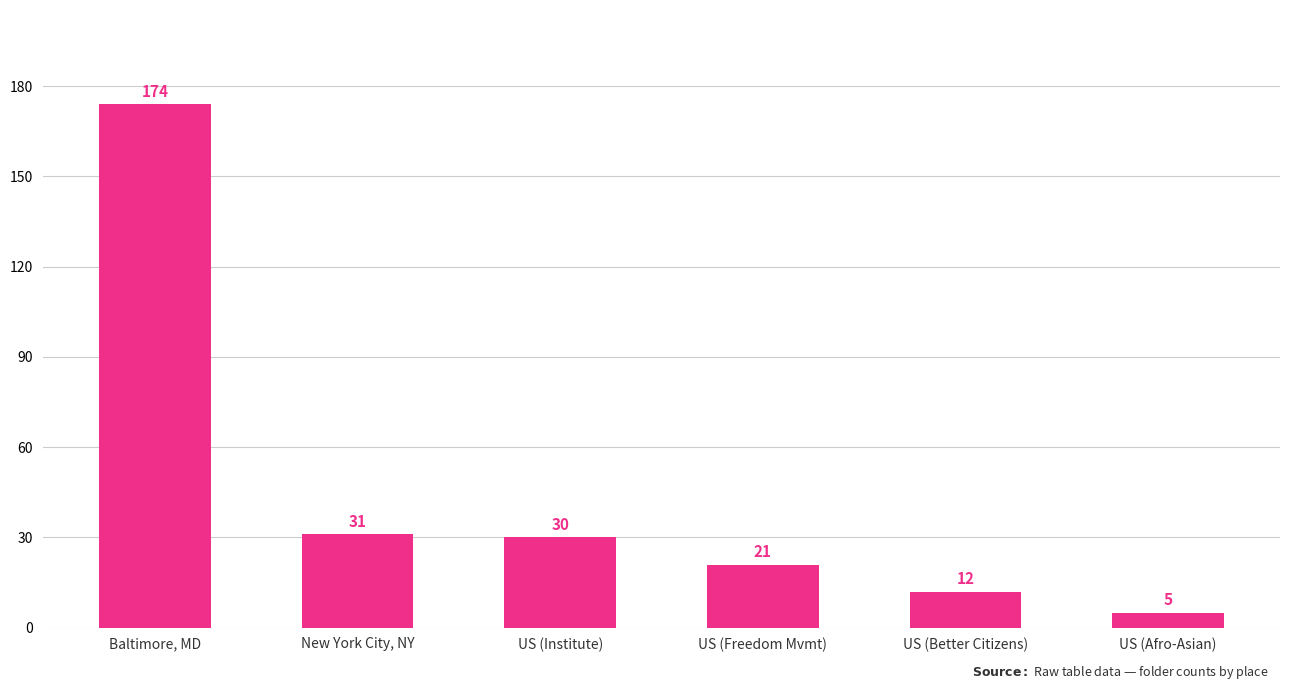

What is the sum of the values at US (Institute) and Baltimore, MD?

204